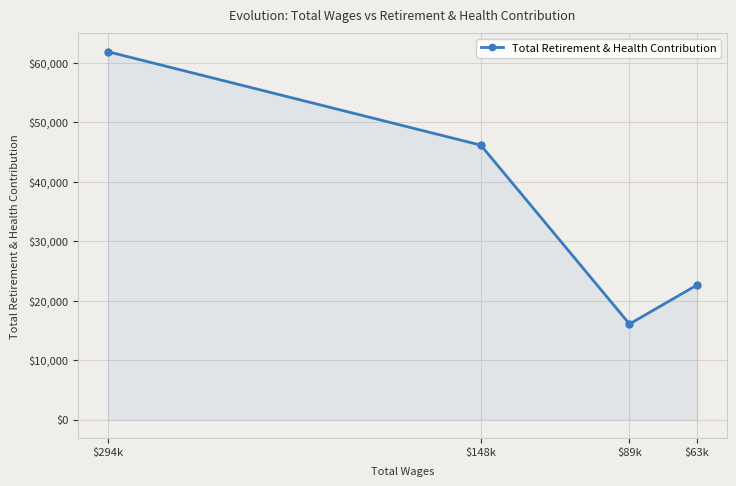

How many interior local valleys (lower than both neighbors) does the data have?

1